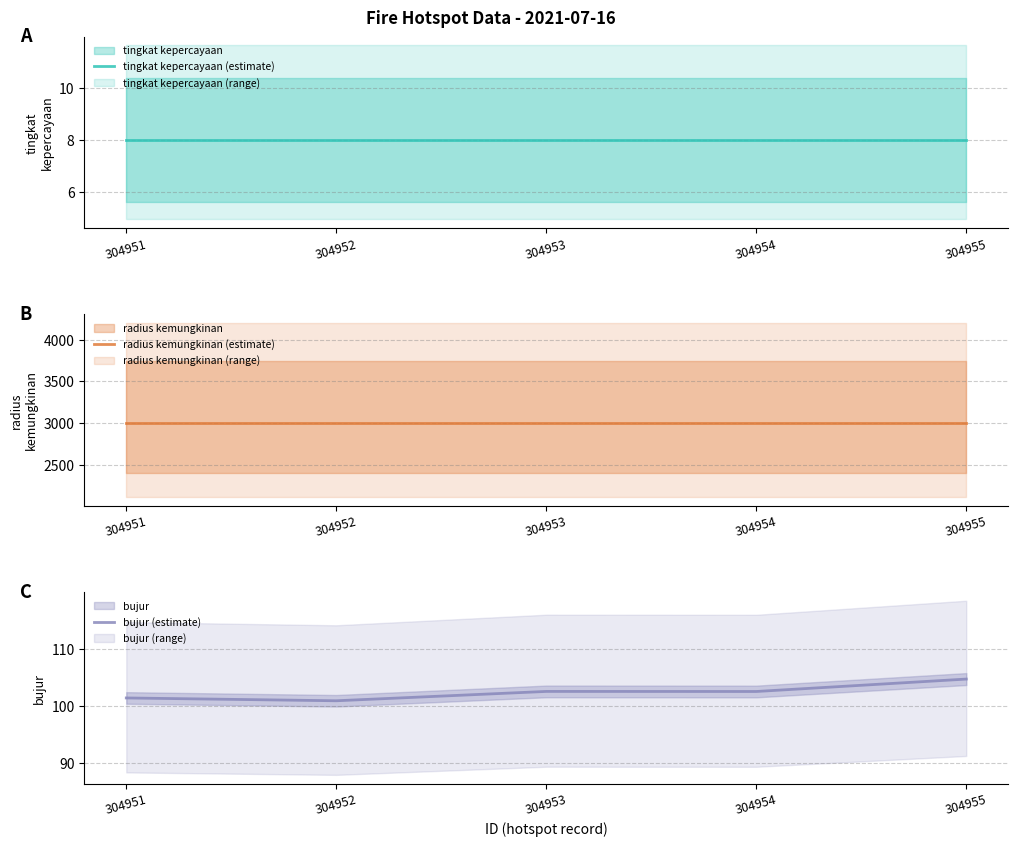

Which series has the widest spread of values?

bujur (estimate)